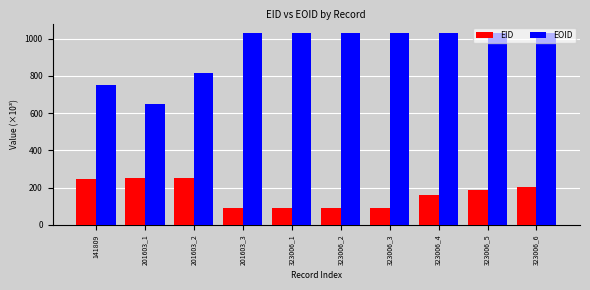

Which series has the largest range (max minus min)?

EOID